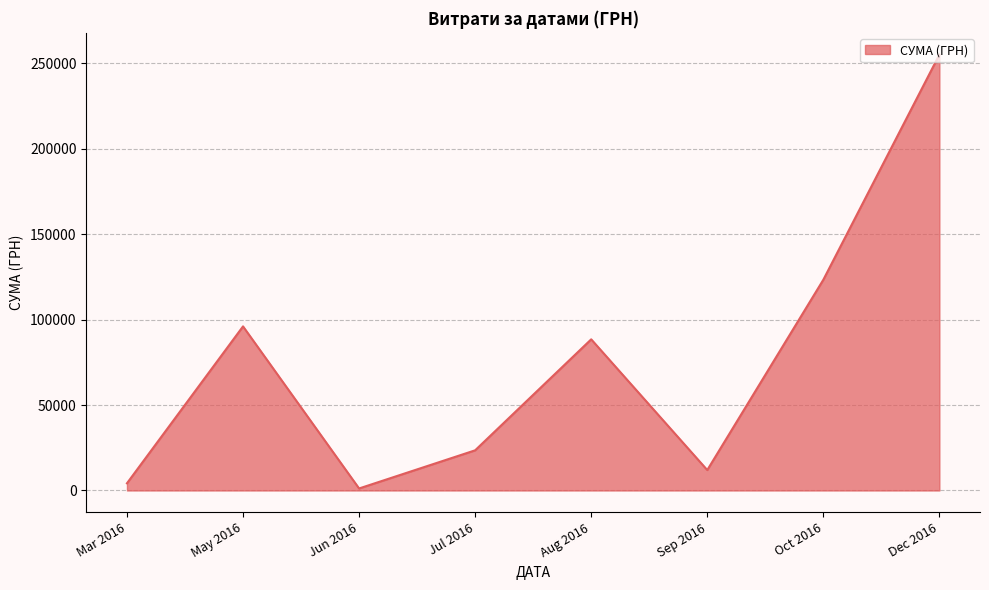

What is the minimum value shown in the chart?

1184.0